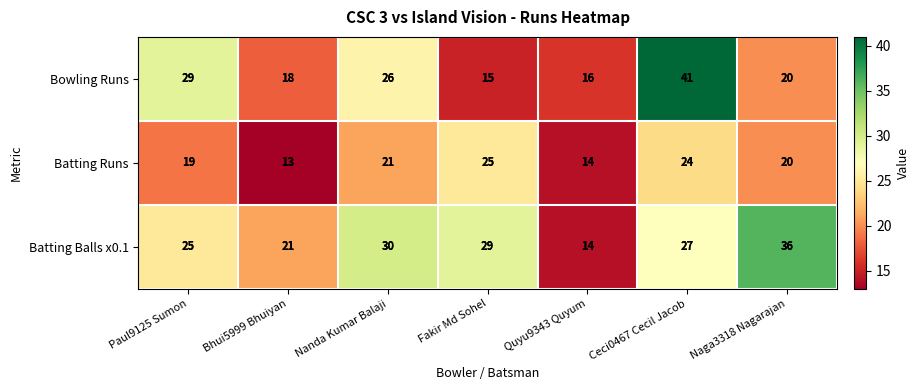

Rank the series by their maximum value, from lowest to highest.

Batting Runs, Batting Balls x0.1, Bowling Runs